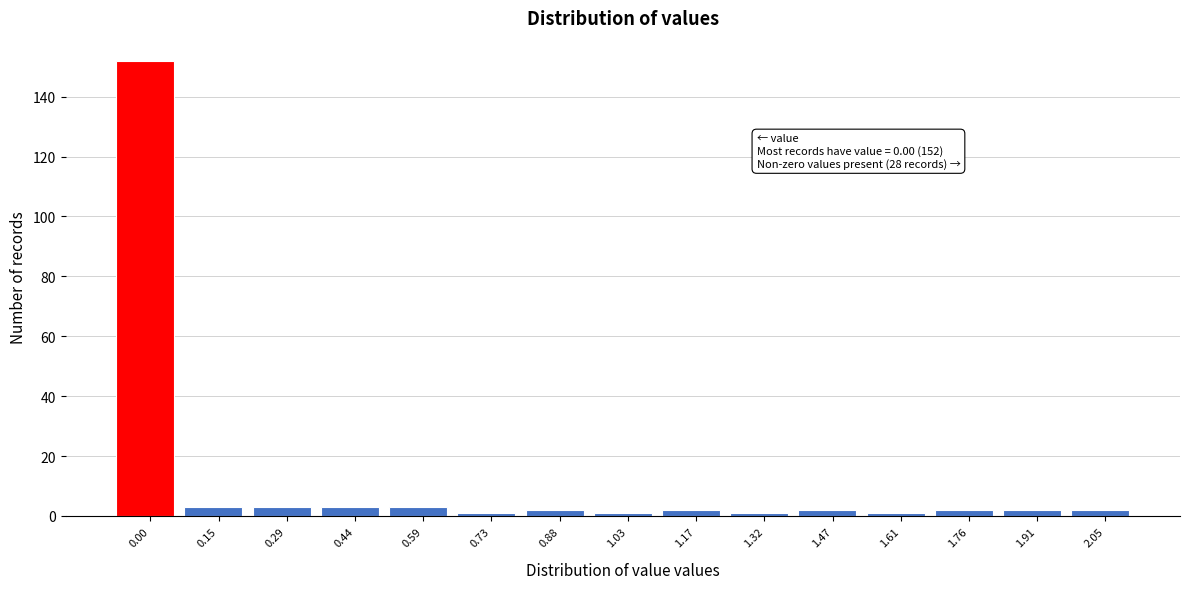

Reading right to left, what are all the values shown in this chart?

2	2	2	1	2	1	2	1	2	1	3	3	3	3	152